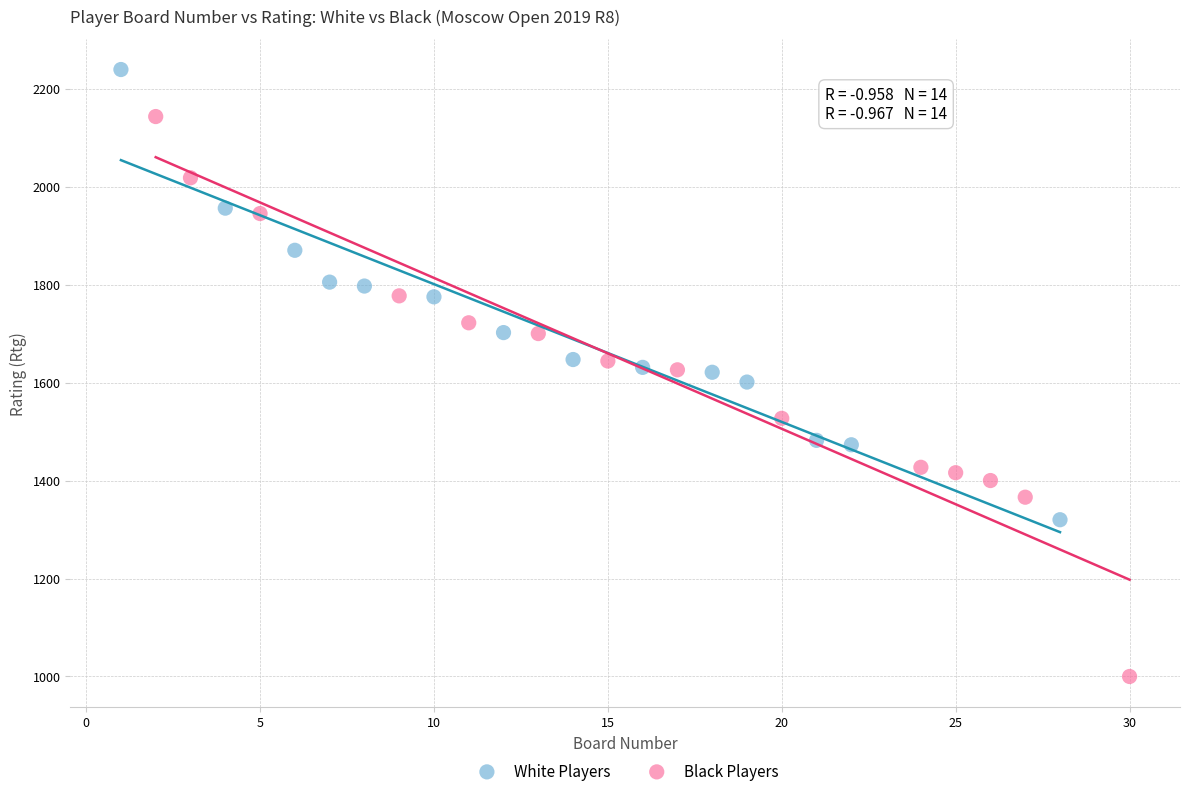

Which series has the largest Y range (max minus min)?

Black Players